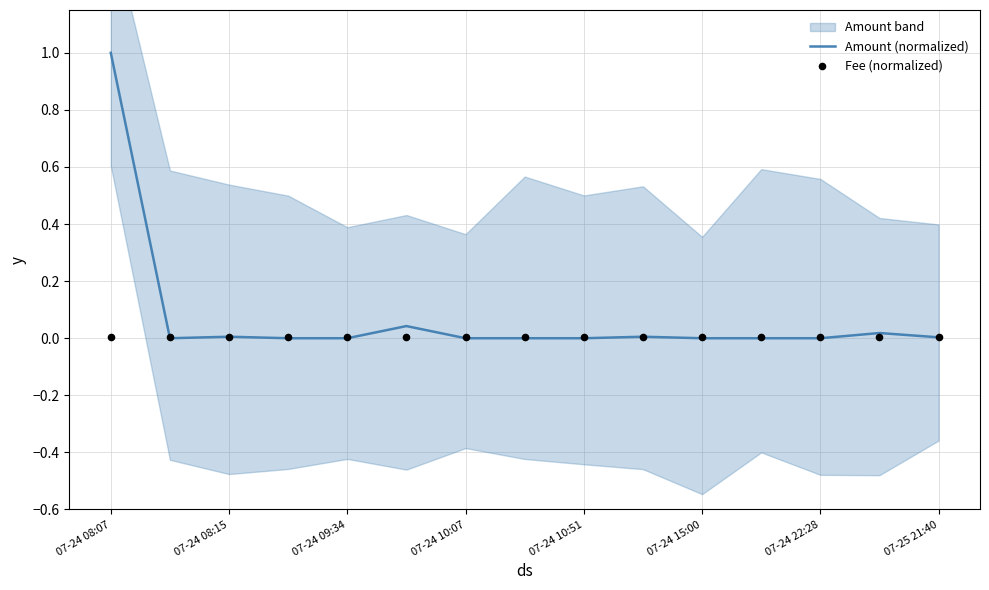

Which series contains the highest Y value?

Amount (normalized)